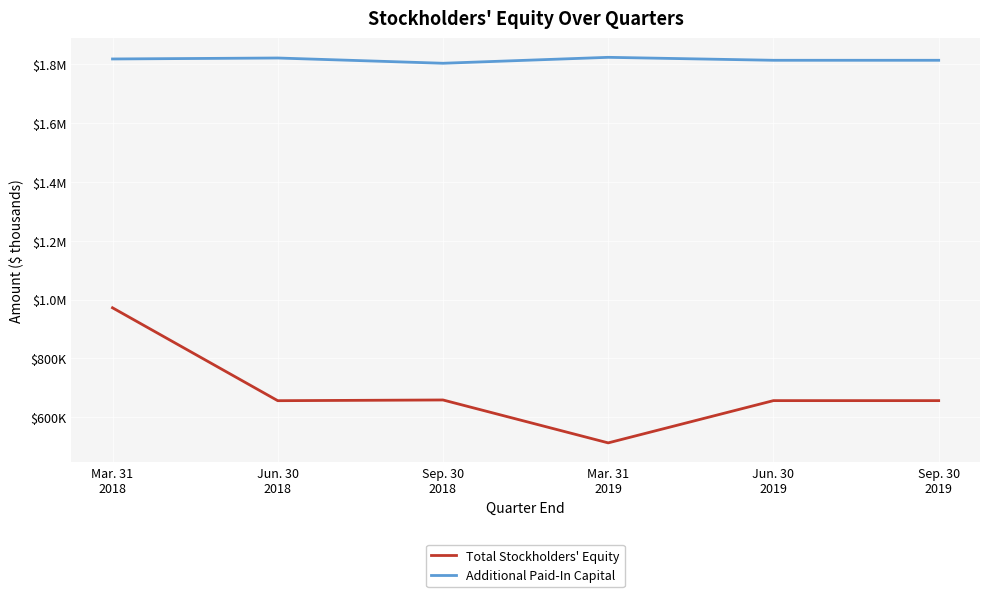

What are all the series names shown in the legend?

Total Stockholders' Equity, Additional Paid-In Capital